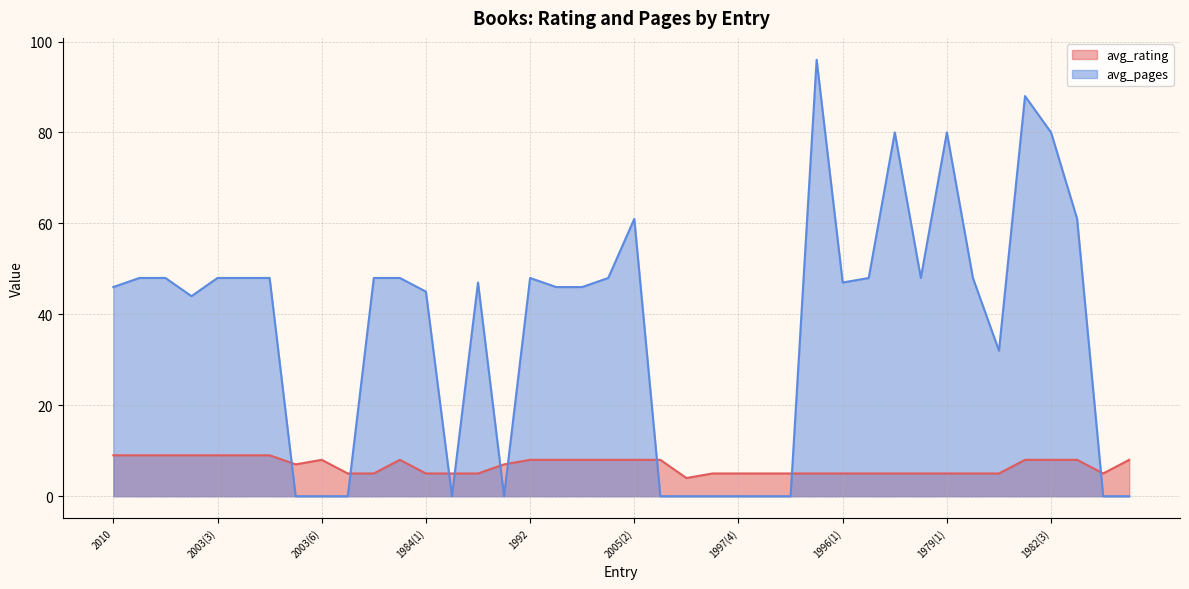

What are all the series names shown in the legend?

avg_rating, avg_pages